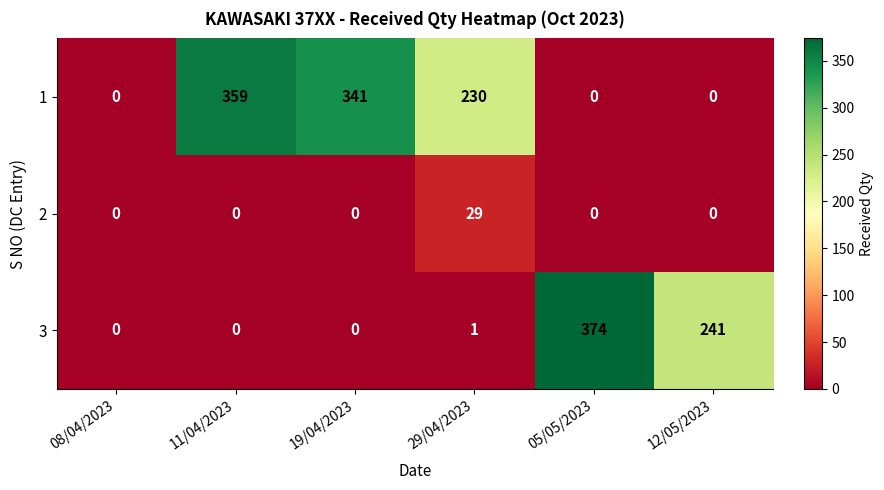

What is the difference between the highest and lowest values at 05/05/2023?

374